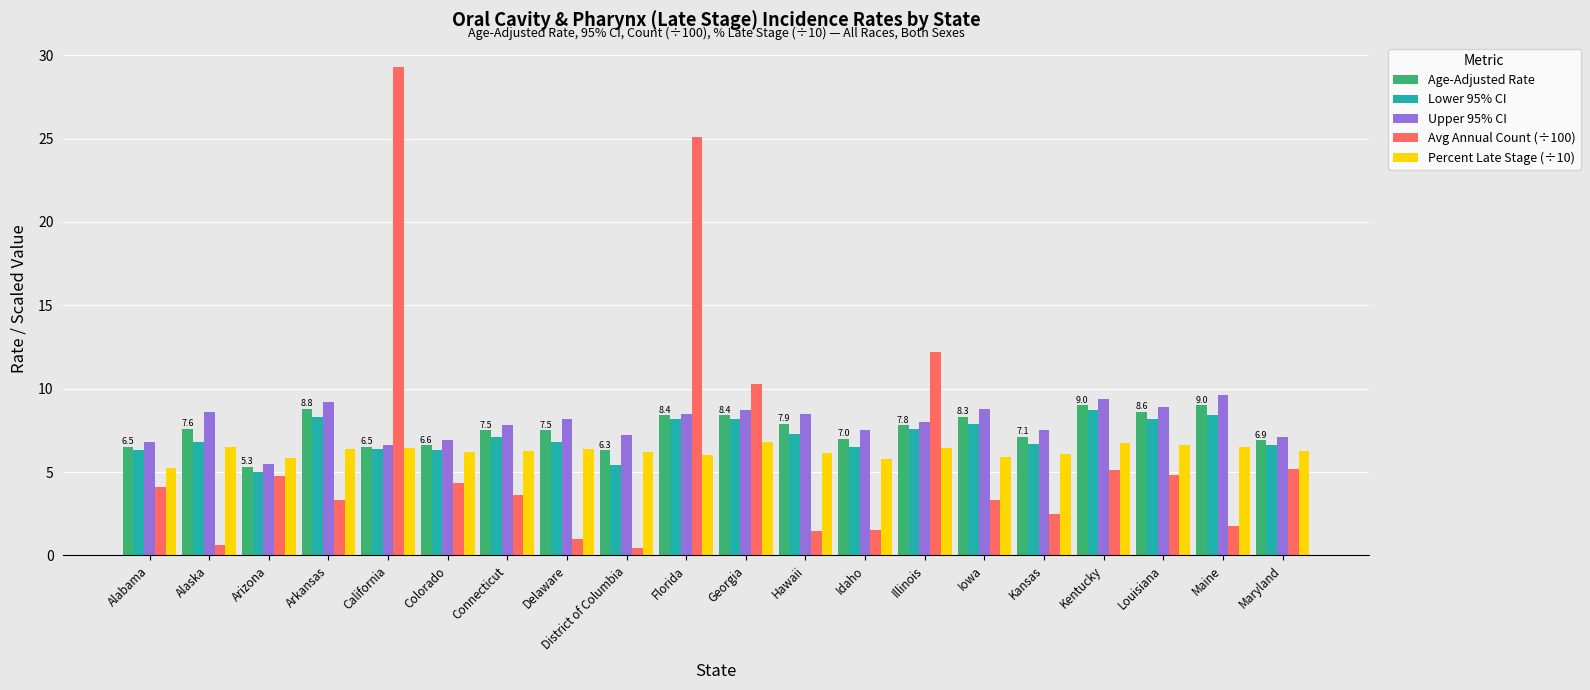

Which series has the widest spread of values?

Avg Annual Count (÷100)